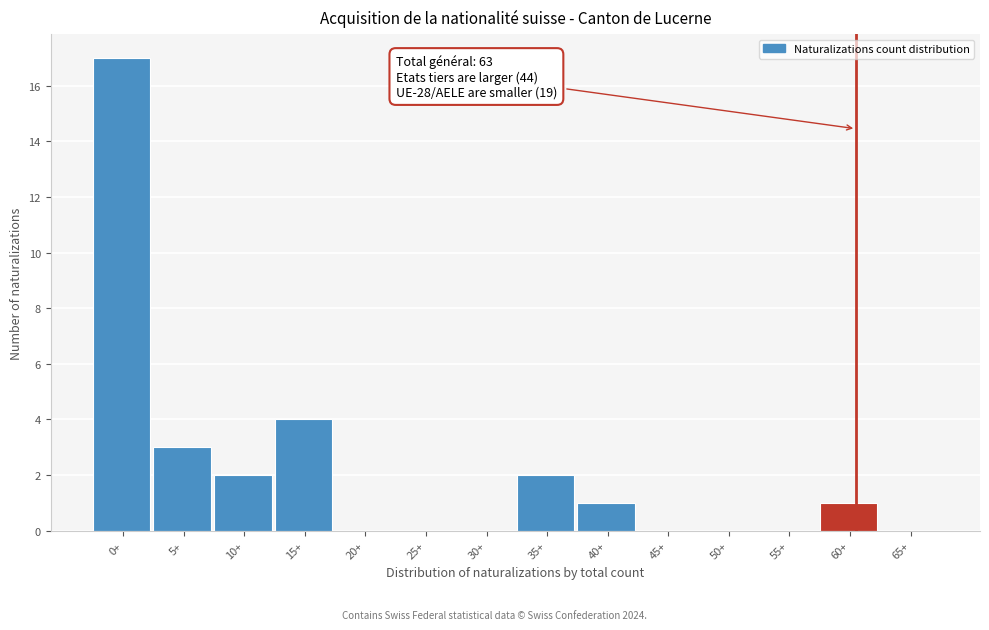

Reading right to left, list all the values displayed in this chart.

65+=0	60+=1	55+=0	50+=0	45+=0	40+=1	35+=2	30+=0	25+=0	20+=0	15+=4	10+=2	5+=3	0+=17